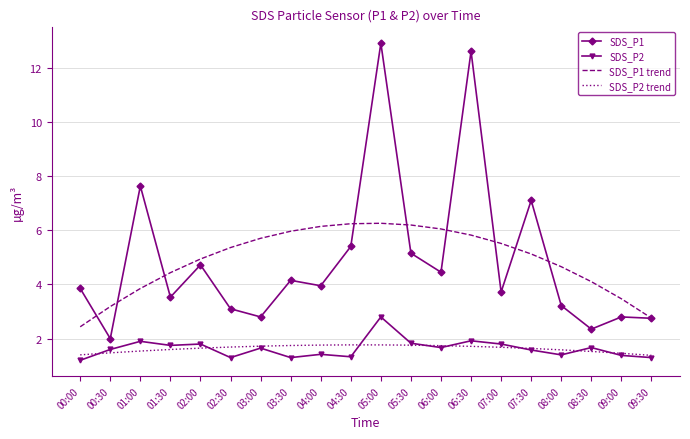

At which category is the sum across all series the highest?

05:00